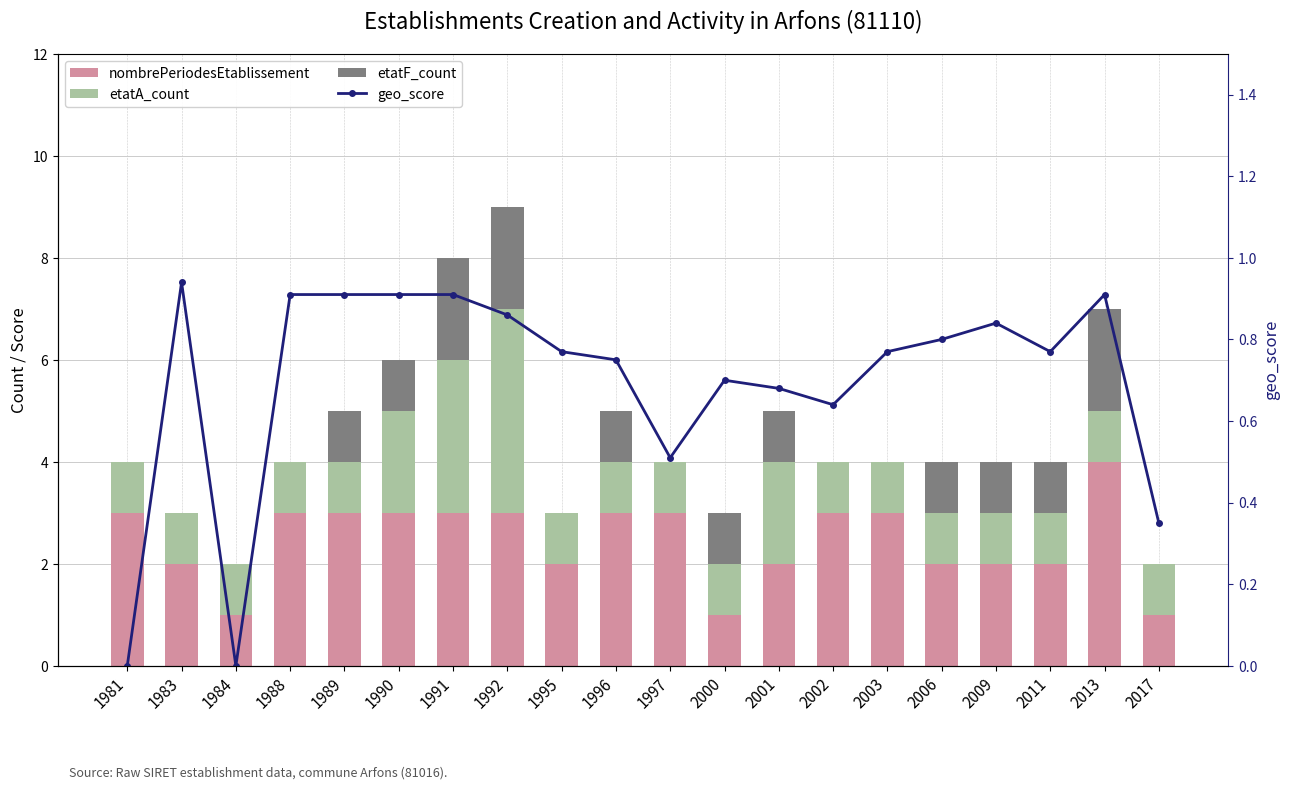

The etatF_count series shows 1.0 at 2000. True or false?

True